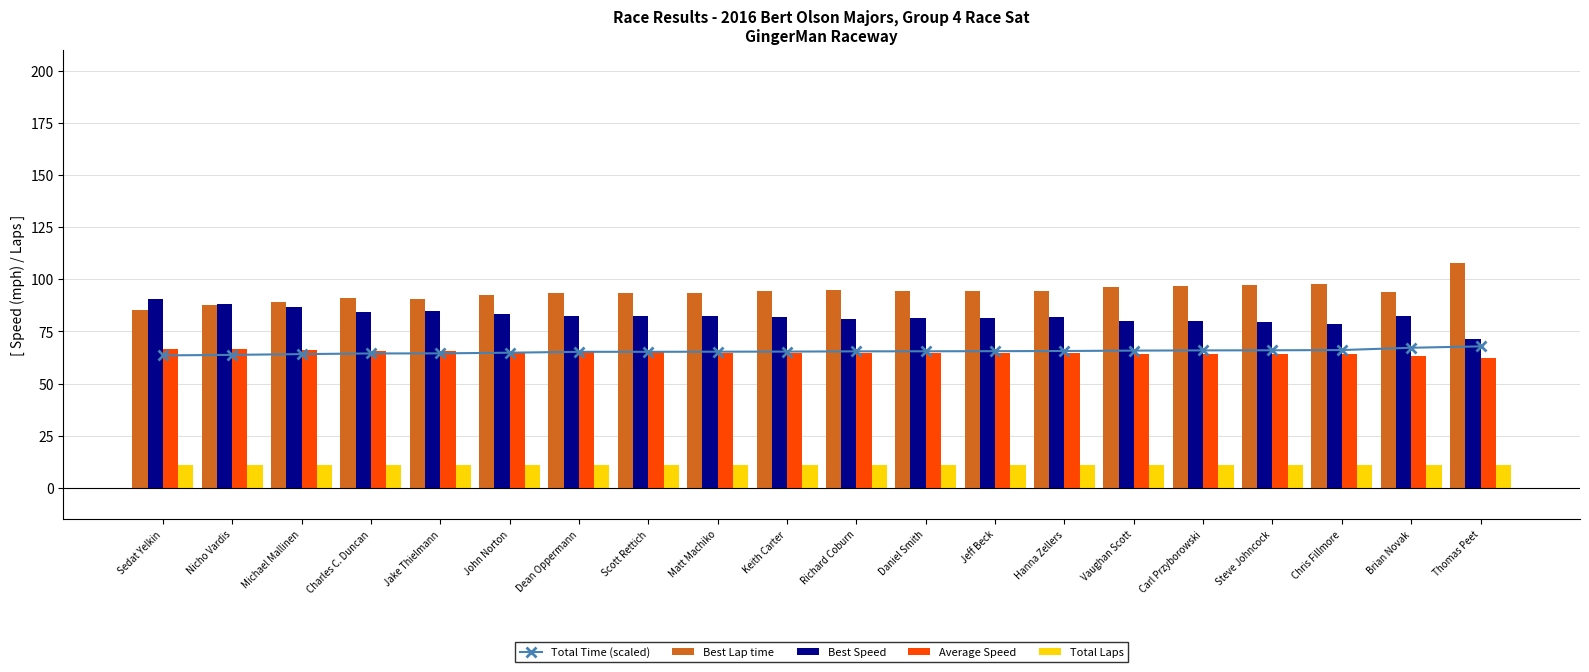

How many data points does each series have?

20